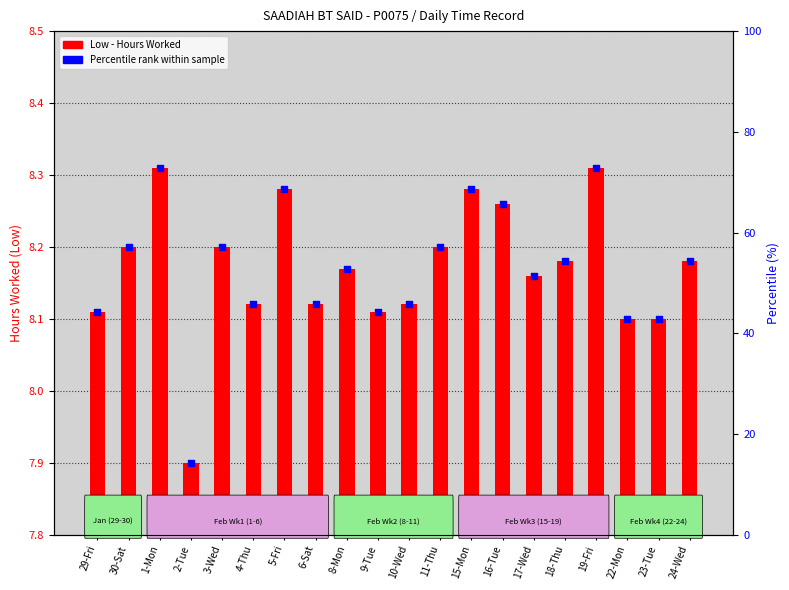

At which category is the sum across all series the highest?

1-Mon